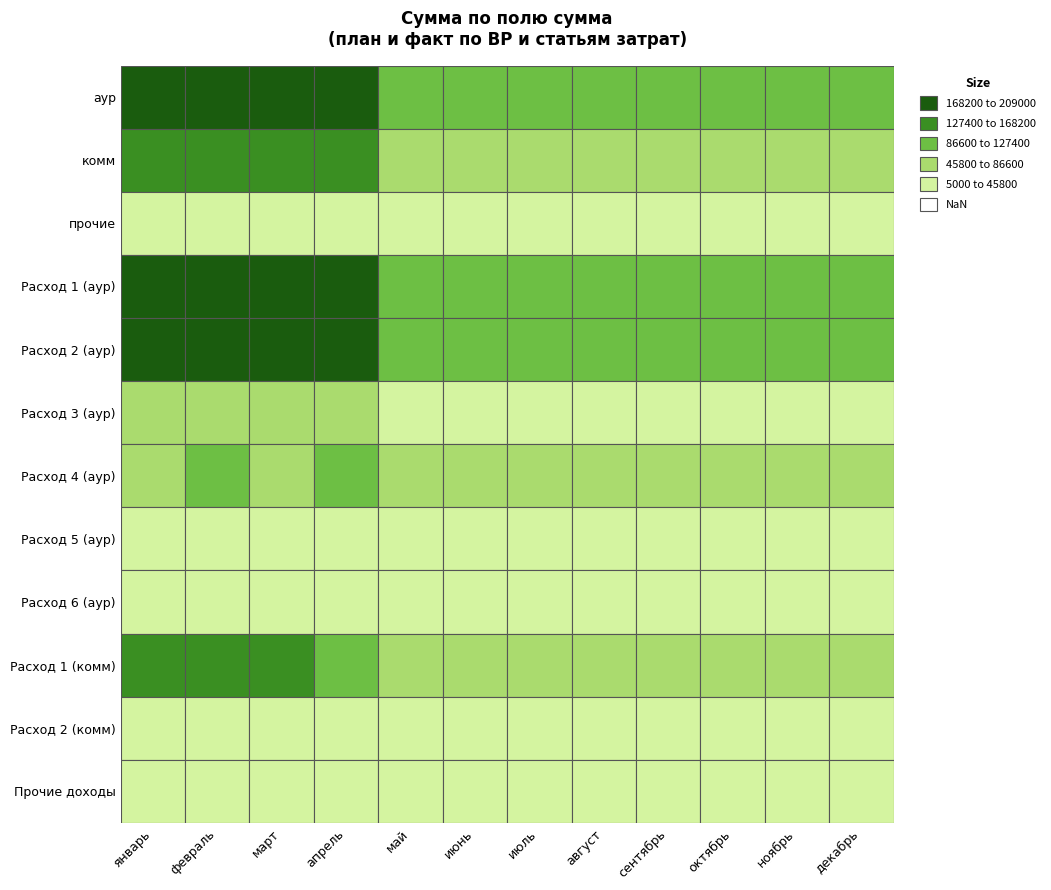

Reading left to right, list all the values displayed in this chart.

аур: январь=200000	февраль=201000	март=200000	апрель=203000	май=100000	июнь=100000	июль=100000	август=100000	сентябрь=100000	октябрь=100000	ноябрь=100000	декабрь=100000
комм: январь=156500	февраль=157500	март=156500	апрель=130000	май=77000	июнь=77000	июль=77000	август=77000	сентябрь=77000	октябрь=77000	ноябрь=77000	декабрь=77000
прочие: январь=10000	февраль=10000	март=10000	апрель=10000	май=5000	июнь=5000	июль=5000	август=5000	сентябрь=5000	октябрь=5000	ноябрь=5000	декабрь=5000
Расход 1 (аур): январь=200000	февраль=201000	март=200000	апрель=203000	май=100000	июнь=100000	июль=100000	август=100000	сентябрь=100000	октябрь=100000	ноябрь=100000	декабрь=100000
Расход 2 (аур): январь=209000	февраль=209000	март=209000	апрель=209000	май=105000	июнь=105000	июль=105000	август=105000	сентябрь=105000	октябрь=105000	ноябрь=105000	декабрь=105000
Расход 3 (аур): январь=58400	февраль=52000	март=58400	апрель=61000	май=30000	июнь=30000	июль=30000	август=30000	сентябрь=30000	октябрь=30000	ноябрь=30000	декабрь=30000
Расход 4 (аур): январь=50000	февраль=100000	март=50000	апрель=90000	май=50000	июнь=50000	июль=50000	август=50000	сентябрь=50000	октябрь=50000	ноябрь=50000	декабрь=50000
Расход 5 (аур): январь=17500	февраль=20000	март=17500	апрель=16850	май=10000	июнь=10000	июль=10000	август=10000	сентябрь=10000	октябрь=10000	ноябрь=10000	декабрь=10000
Расход 6 (аур): январь=17000	февраль=18000	март=17000	апрель=18000	май=5000	июнь=5000	июль=5000	август=5000	сентябрь=5000	октябрь=5000	ноябрь=5000	декабрь=5000
Расход 1 (комм): январь=141000	февраль=142000	март=141000	апрель=114000	май=70000	июнь=70000	июль=70000	август=70000	сентябрь=70000	октябрь=70000	ноябрь=70000	декабрь=70000
Расход 2 (комм): январь=15500	февраль=15500	март=15500	апрель=16000	май=7000	июнь=7000	июль=7000	август=7000	сентябрь=7000	октябрь=7000	ноябрь=7000	декабрь=7000
Прочие доходы: январь=10000	февраль=10000	март=10000	апрель=10000	май=5000	июнь=5000	июль=5000	август=5000	сентябрь=5000	октябрь=5000	ноябрь=5000	декабрь=5000